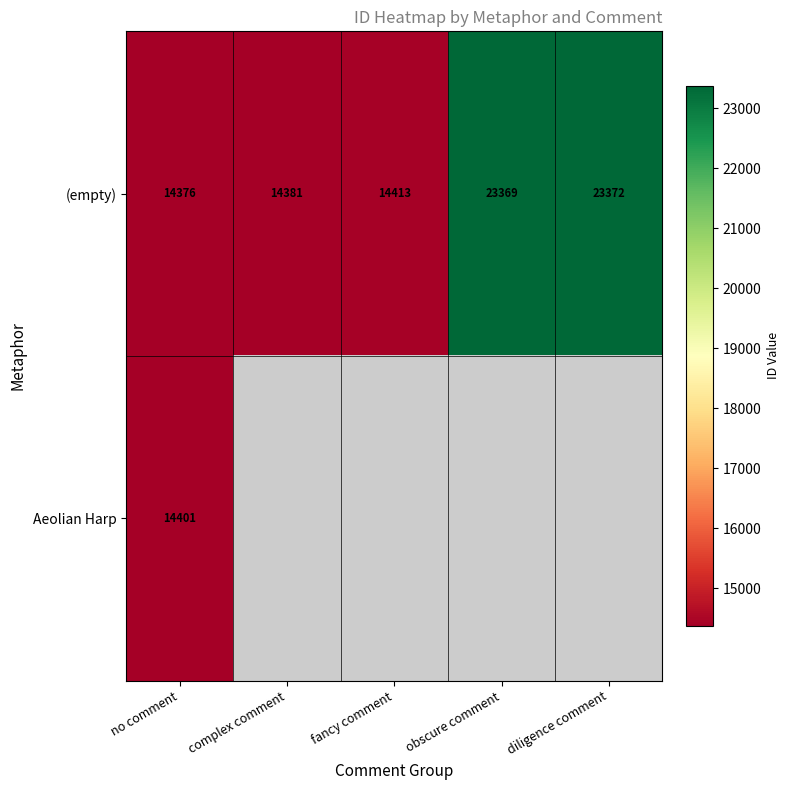

What is the maximum value for (empty)?

23372